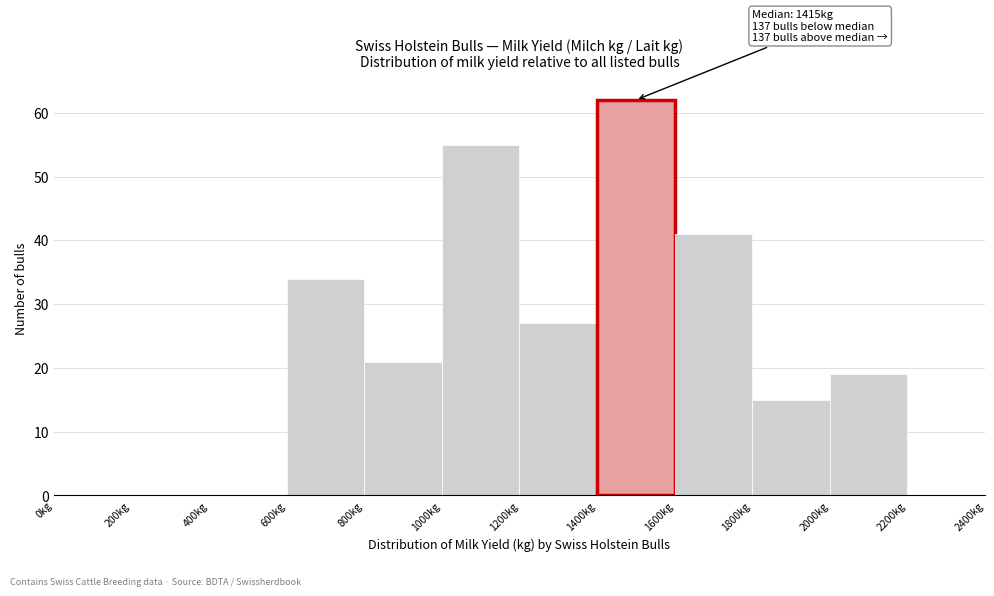

Which range on the x-axis has the tallest bar?

1400 to 1600